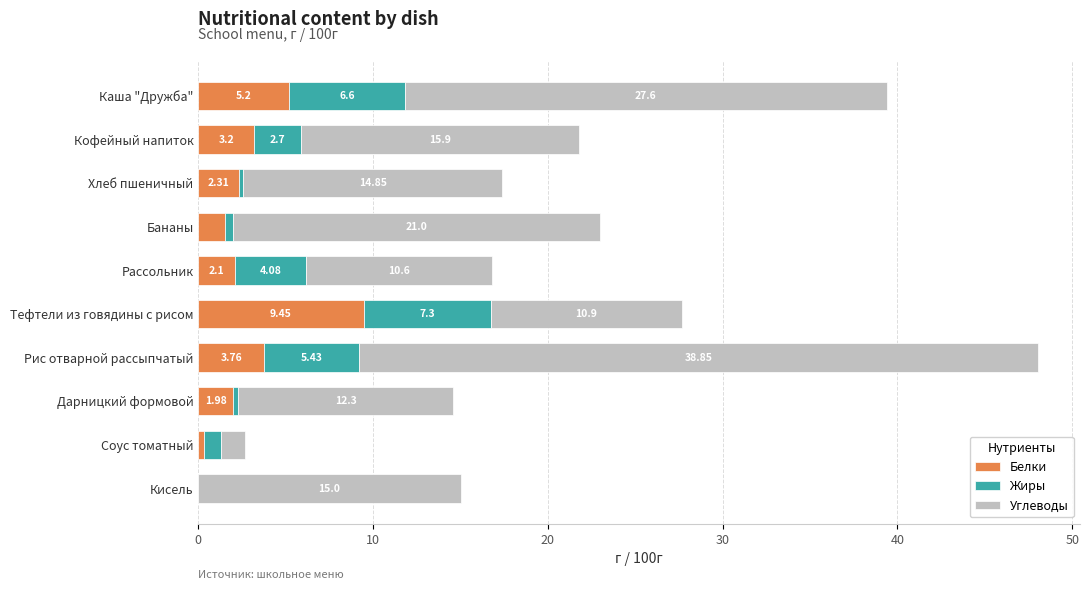

Which category has the highest value in the Белки series?

Тефтели из говядины с рисом